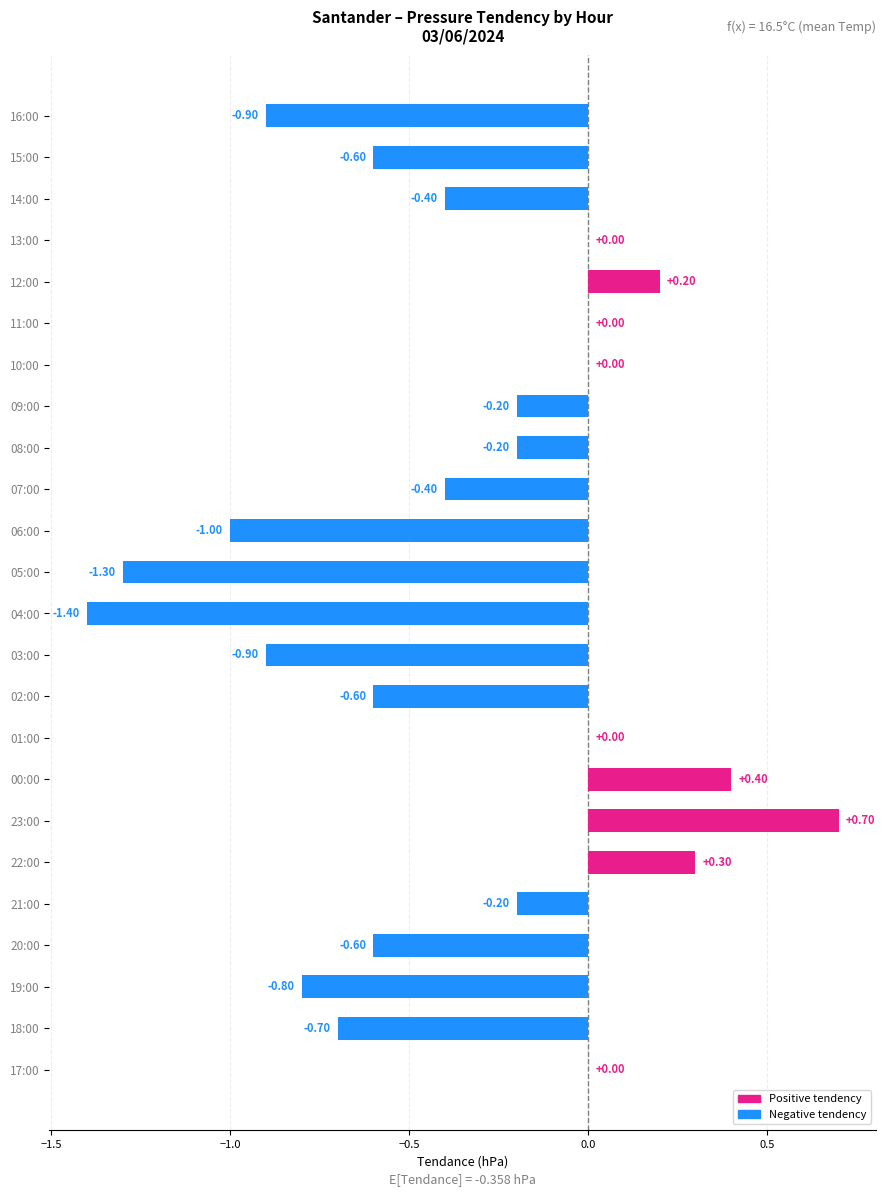

Between 22:00 and 23:00, which is larger?

23:00